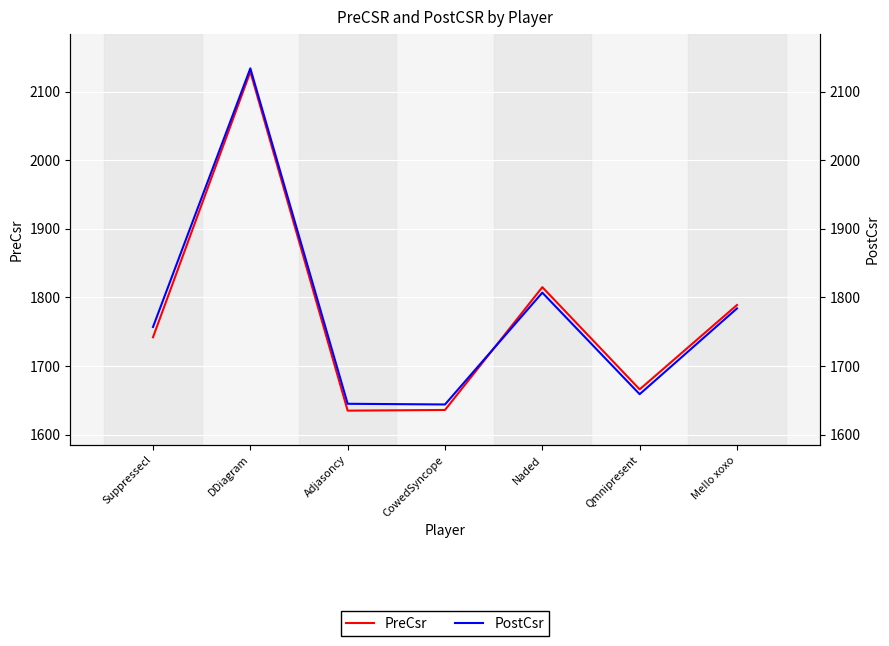

Reading left to right, extract all data points from this chart.

PreCsr: 1742	2129	1635	1636	1815	1666	1789
PostCsr: 1757	2134	1645	1644	1807	1659	1784